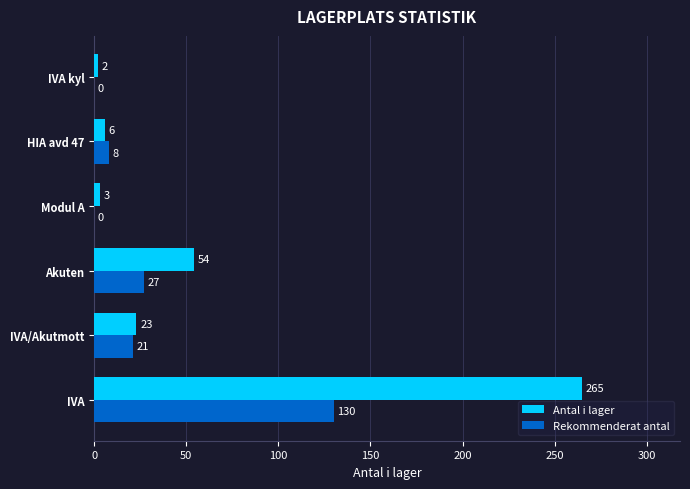

Is it true that Antal i lager equals 6 at HIA avd 47?

True